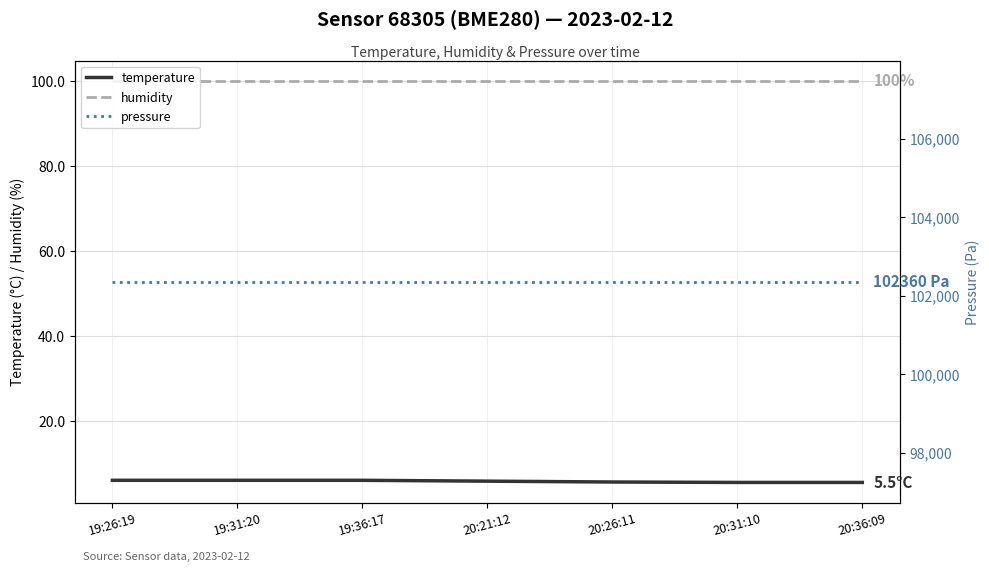

Reading right to left, transcribe all the data shown in this chart.

temperature: 5.5	5.5	5.6	5.8	6.0	6.0	6.0
humidity: 100.0	100.0	100.0	100.0	100.0	100.0	100.0
pressure: 102360.0	102360.0	102360.0	102360.0	102360.0	102360.0	102360.0